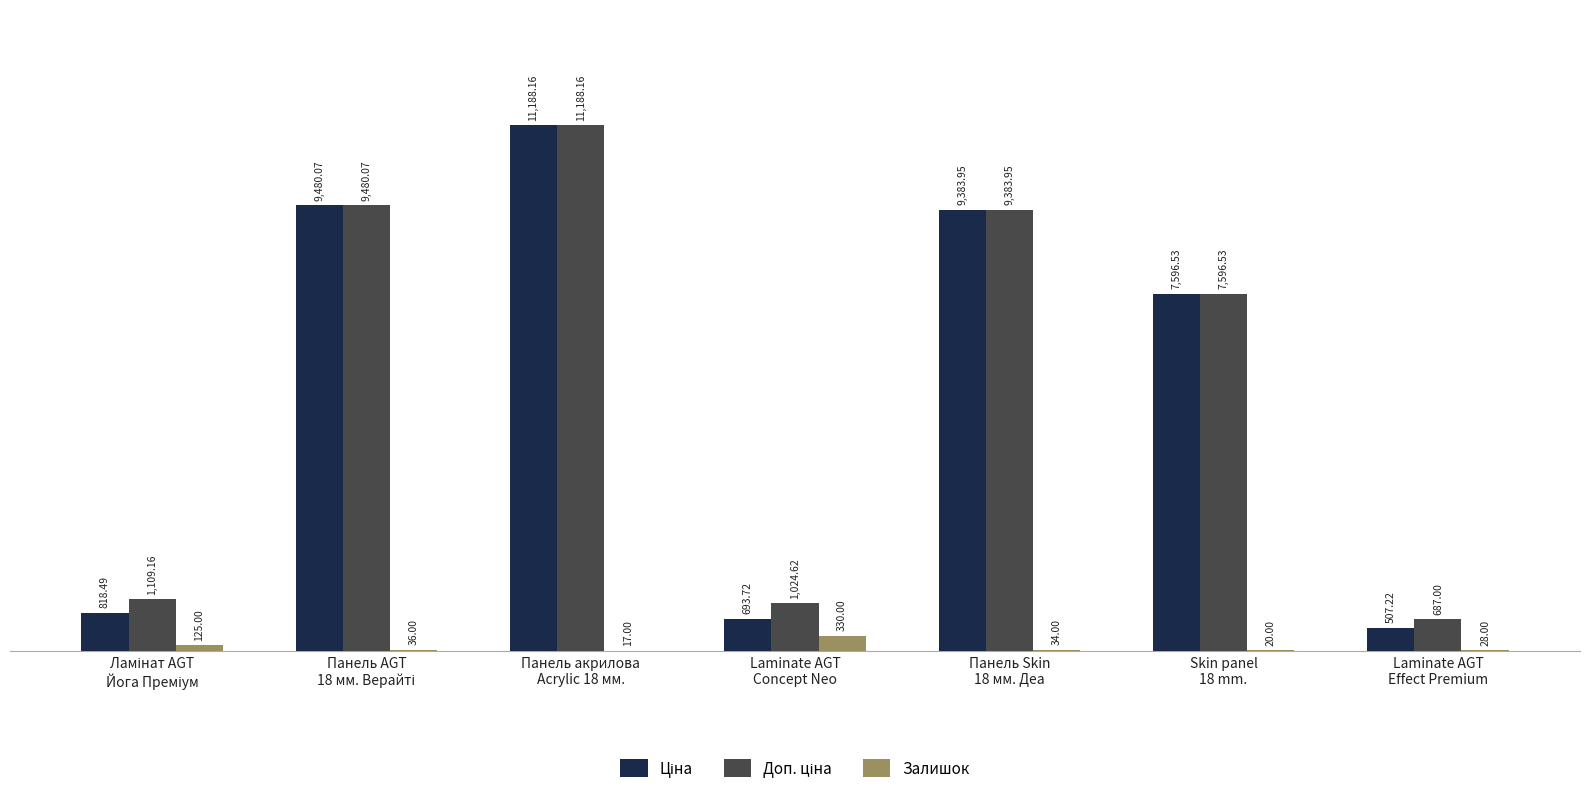

Is it true that Залишок equals 34.0 at Панель Skin
18 мм. Деа?

True